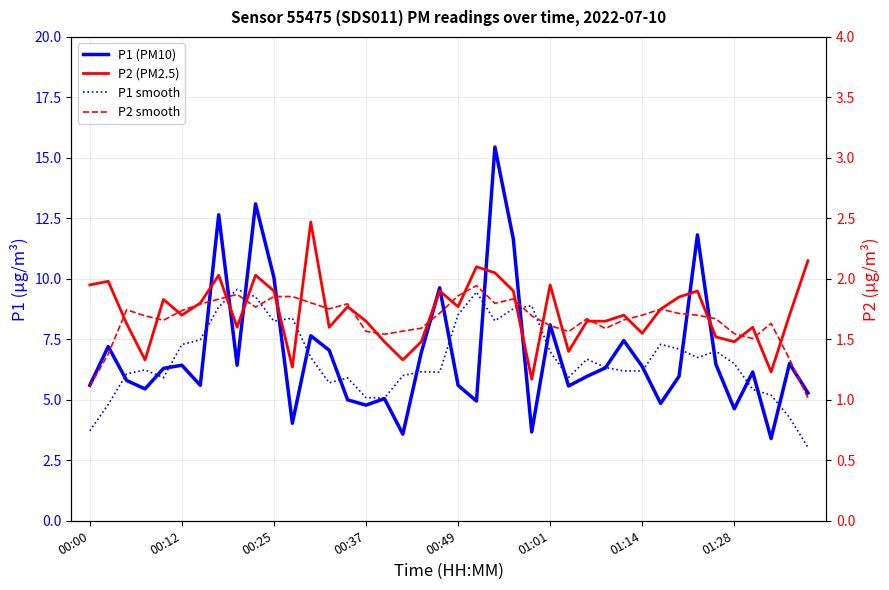

List the series in order of their peak value, lowest first.

P2 smooth, P2 (PM2.5), P1 smooth, P1 (PM10)